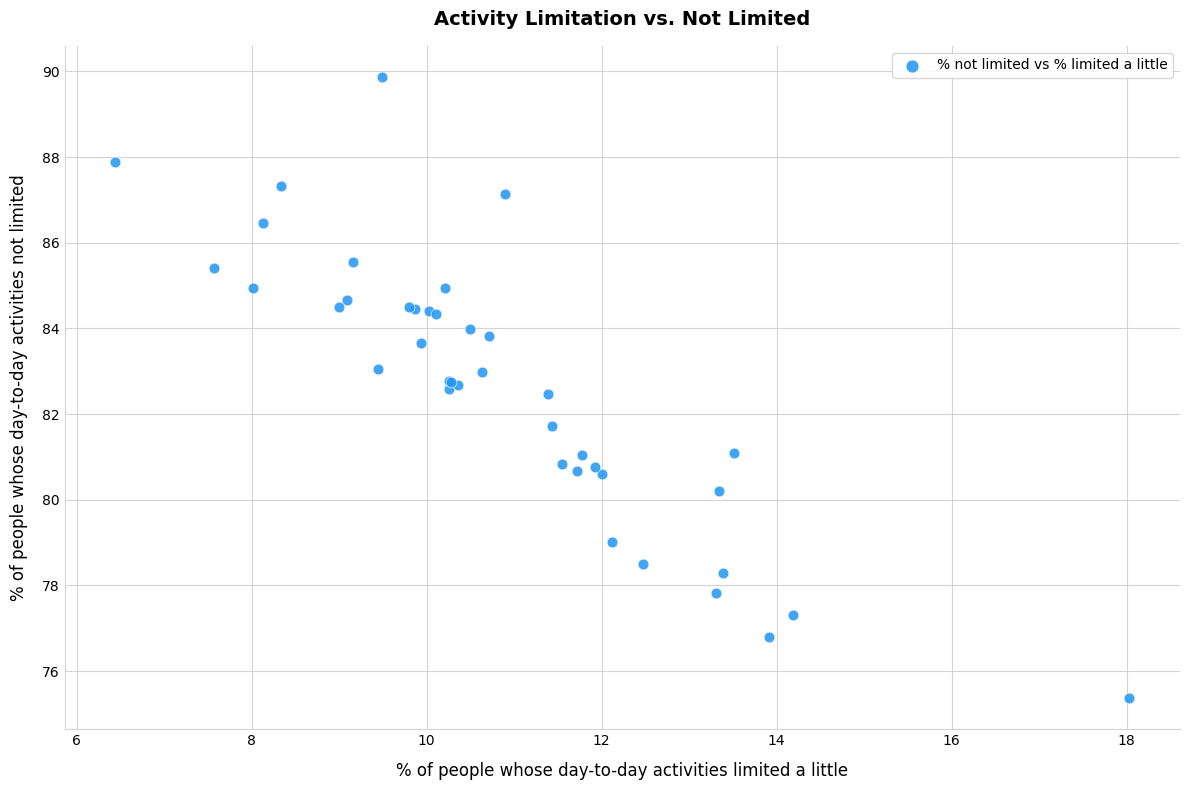

What Y value in the scatter plot is closest to 82?

81.7